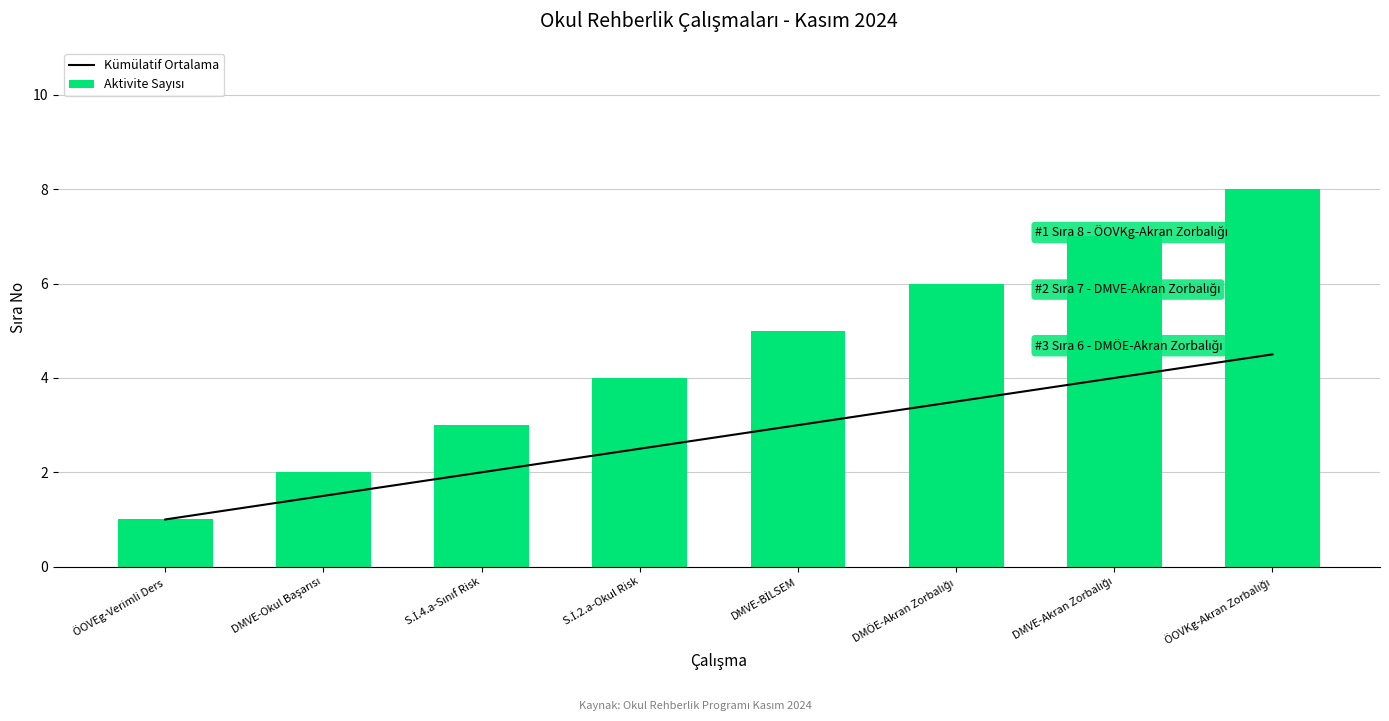

Which category has the lowest value across all series?

ÖOVEg-Verimli Ders